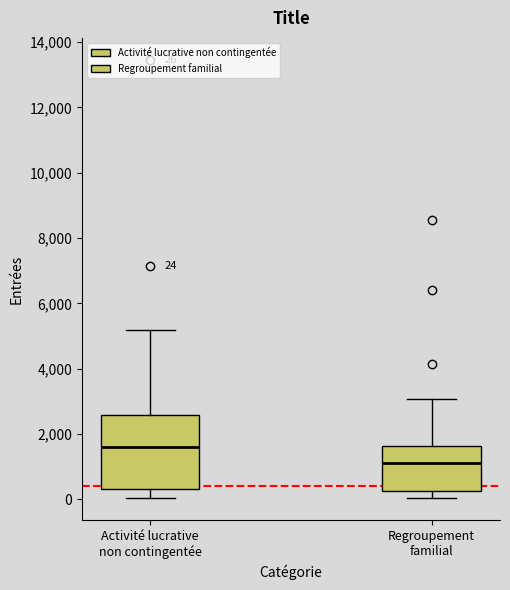

Which box is the tallest, from its lower edge to its upper edge?

Activité lucrative non contingentée